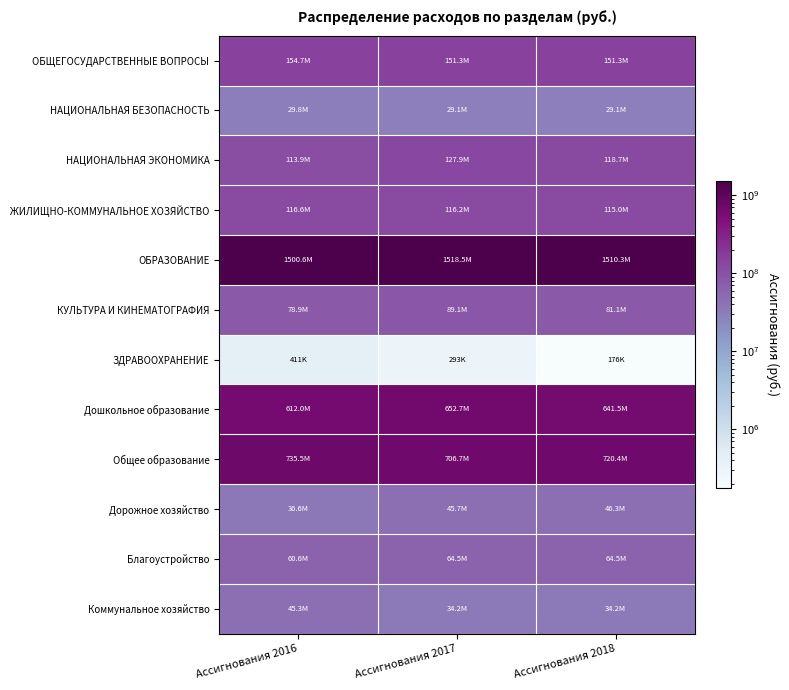

Reading left to right, what are all the values shown in this chart?

ОБЩЕГОСУДАРСТВЕННЫЕ ВОПРОСЫ: Ассигнования 2016=154657683.1	Ассигнования 2017=151327362.8	Ассигнования 2018=151264444.5
НАЦИОНАЛЬНАЯ БЕЗОПАСНОСТЬ: Ассигнования 2016=29808765.7	Ассигнования 2017=29065849.1	Ассигнования 2018=29065849.1
НАЦИОНАЛЬНАЯ ЭКОНОМИКА: Ассигнования 2016=113866613.8	Ассигнования 2017=127887240.0	Ассигнования 2018=118679740.0
ЖИЛИЩНО-КОММУНАЛЬНОЕ ХОЗЯЙСТВО: Ассигнования 2016=116648040.0	Ассигнования 2017=116192683.0	Ассигнования 2018=114964306.1
ОБРАЗОВАНИЕ: Ассигнования 2016=1500603518.5	Ассигнования 2017=1518523329.8	Ассигнования 2018=1510261869.8
КУЛЬТУРА И КИНЕМАТОГРАФИЯ: Ассигнования 2016=78858460.2	Ассигнования 2017=89131860.7	Ассигнования 2018=81072260.7
ЗДРАВООХРАНЕНИЕ: Ассигнования 2016=410720.0	Ассигнования 2017=293120.0	Ассигнования 2018=175520.0
Дошкольное образование: Ассигнования 2016=611998656.4	Ассигнования 2017=652678008.0	Ассигнования 2018=641483382.4
Общее образование: Ассигнования 2016=735495219.1	Ассигнования 2017=706689439.8	Ассигнования 2018=720367562.3
Дорожное хозяйство: Ассигнования 2016=36578641.1	Ассигнования 2017=45710240.0	Ассигнования 2018=46313240.0
Благоустройство: Ассигнования 2016=60614212.7	Ассигнования 2017=64485629.0	Ассигнования 2018=64485629.0
Коммунальное хозяйство: Ассигнования 2016=45280300.0	Ассигнования 2017=34187000.0	Ассигнования 2018=34187000.0